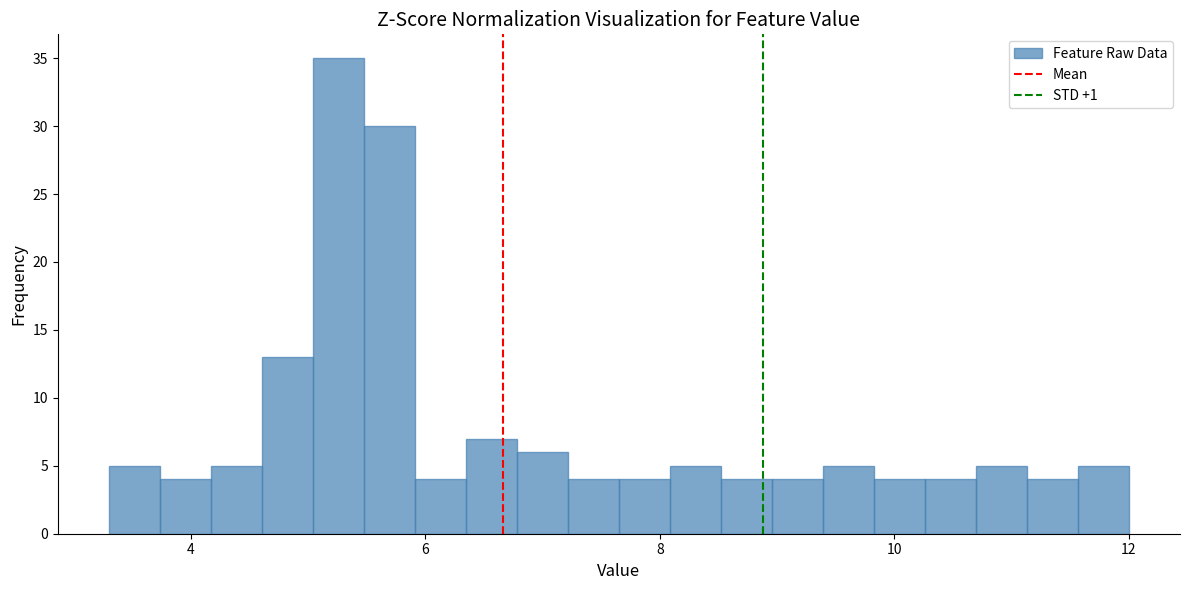

Around what value on the x-axis is the tallest bar? Give the approximate position of its centre, as read against the axis.

5.2